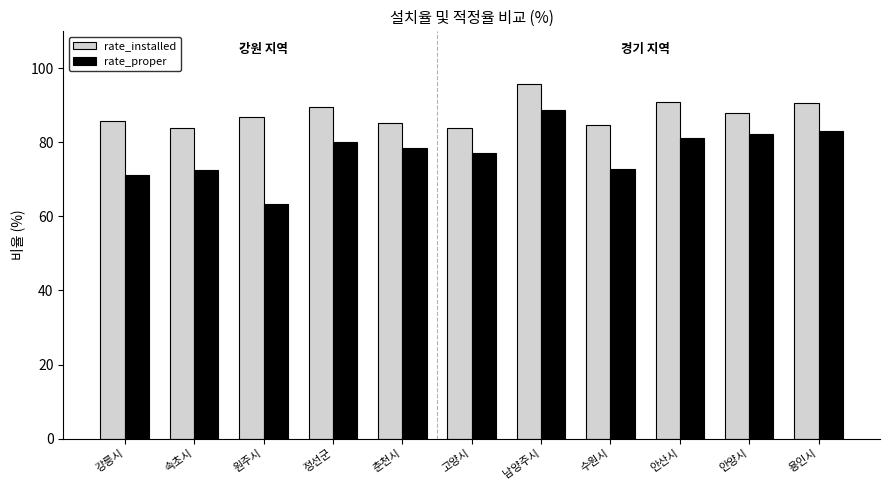

What is the average value of the rate_installed series?

87.7